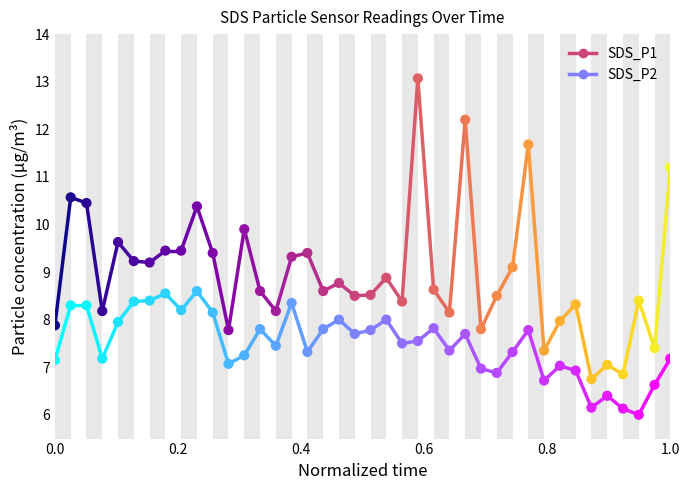

Which series reaches the minimum Y coordinate?

SDS_P2